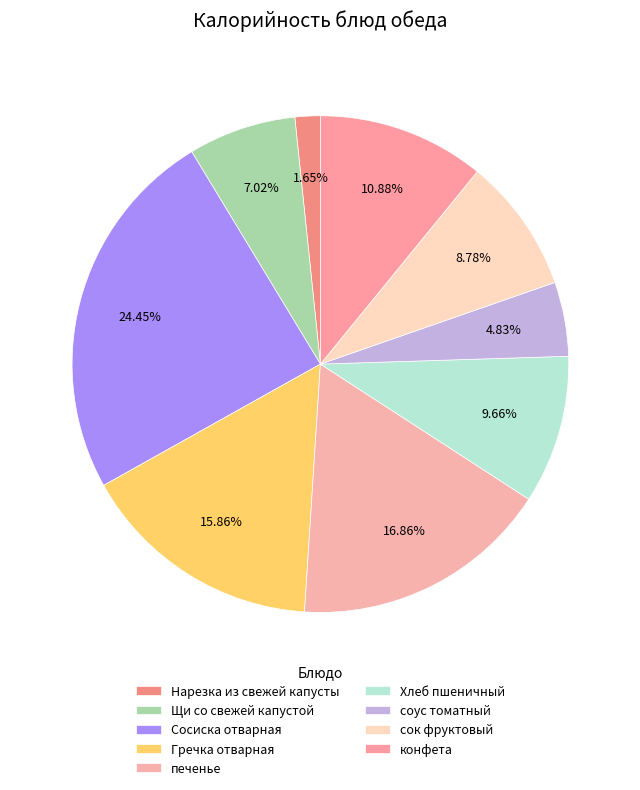

To the nearest percent, what is the difference between the largest and smallest slice percentages?

23%